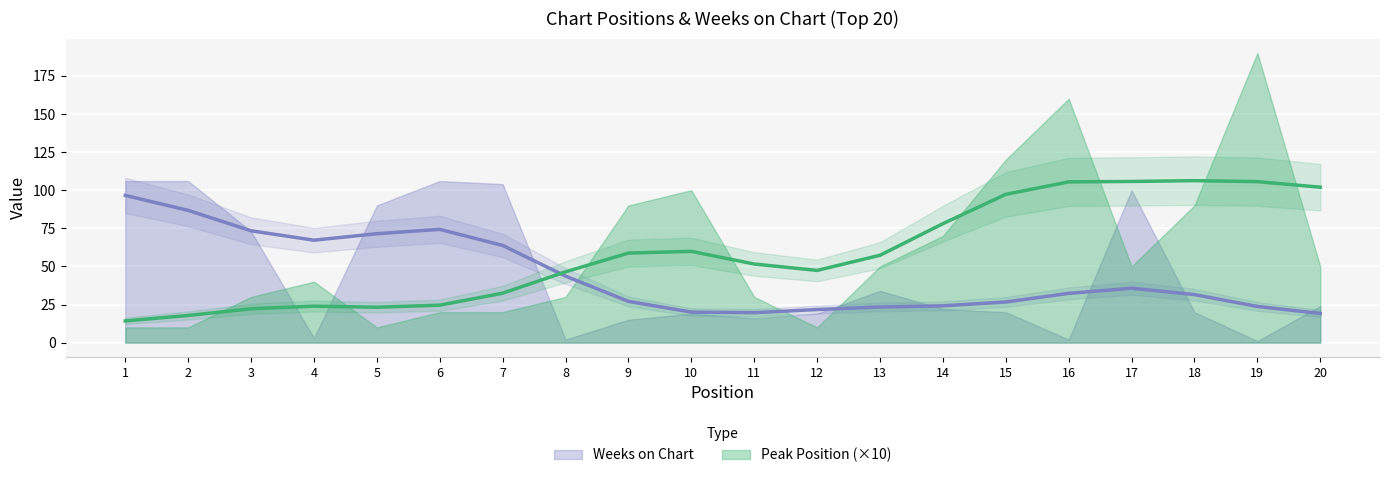

True or false: Weeks on Chart has more than 1 interior local peaks.

True